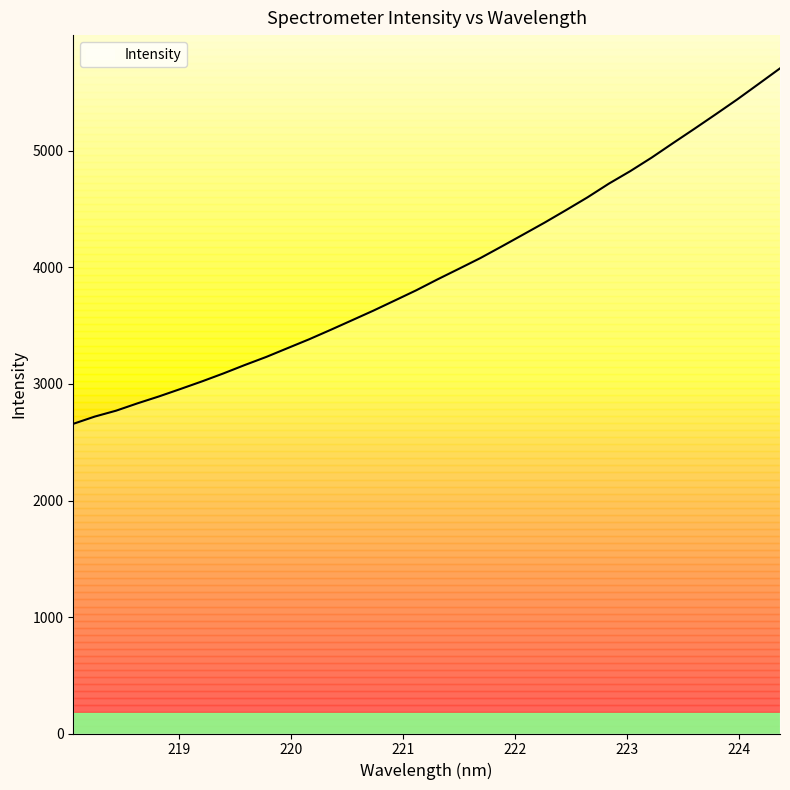

What is the difference between the maximum and minimum values?

3051.1